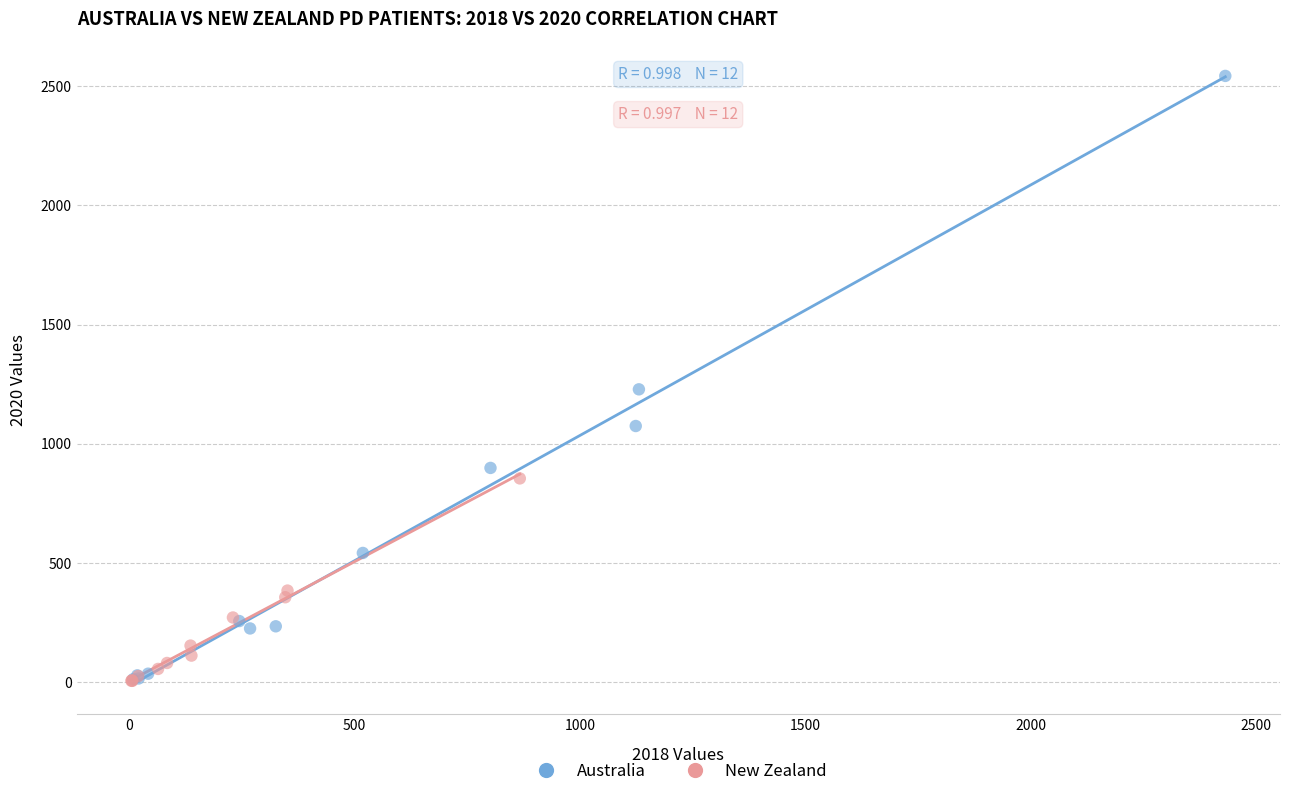

Which series contains the highest Y value?

Australia